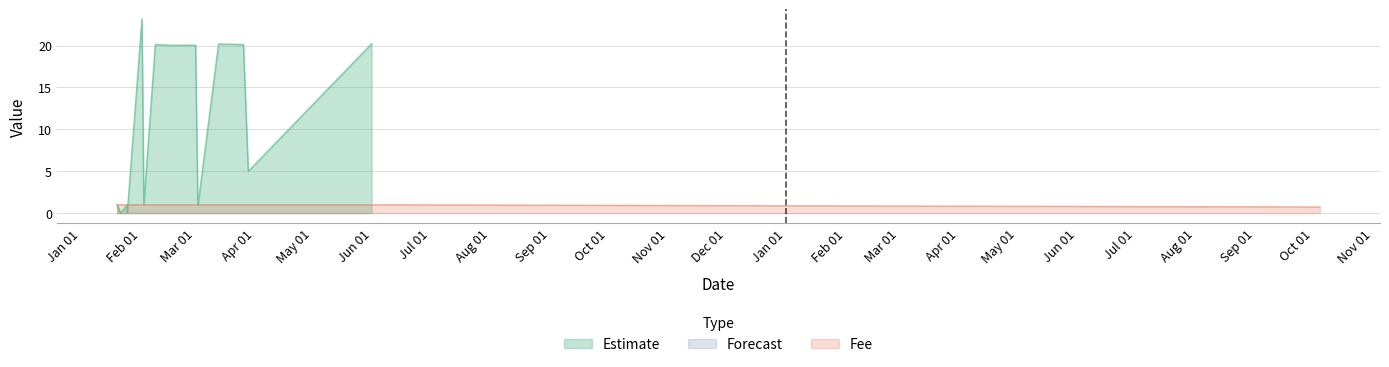

What is the highest value of the Estimate series?

23.2